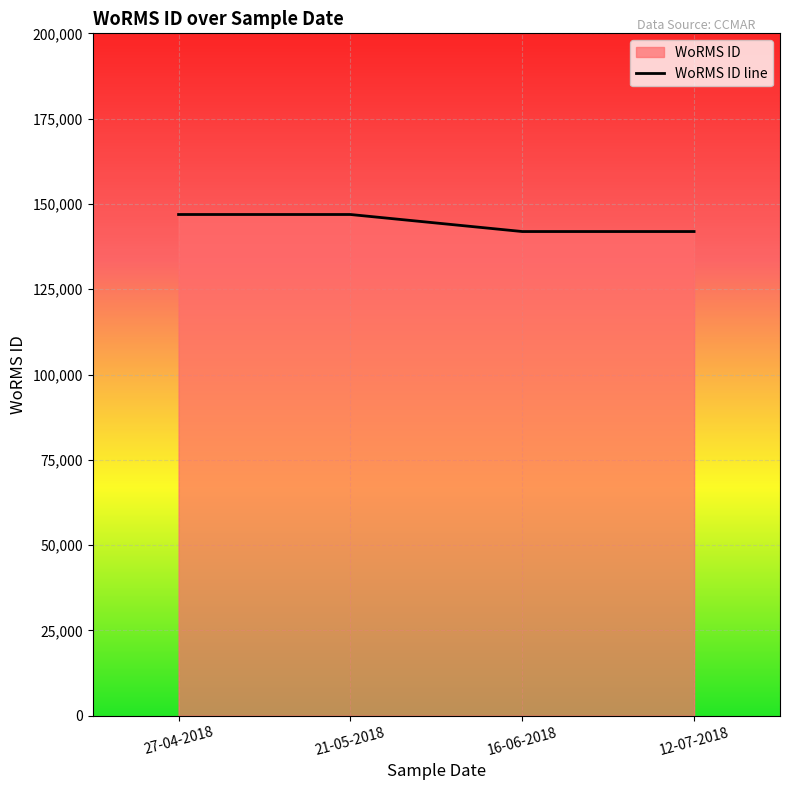

Rank the categories by value from lowest to highest.

16-06-2018, 12-07-2018, 27-04-2018, 21-05-2018